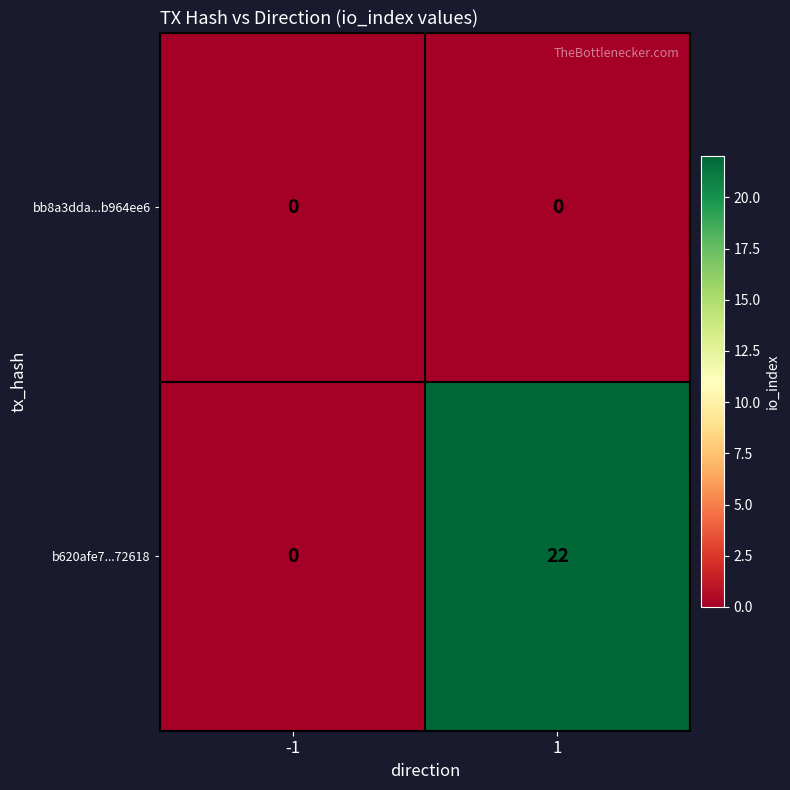

Rank the series by their maximum value, from highest to lowest.

b620afe7...72618, bb8a3dda...b964ee6